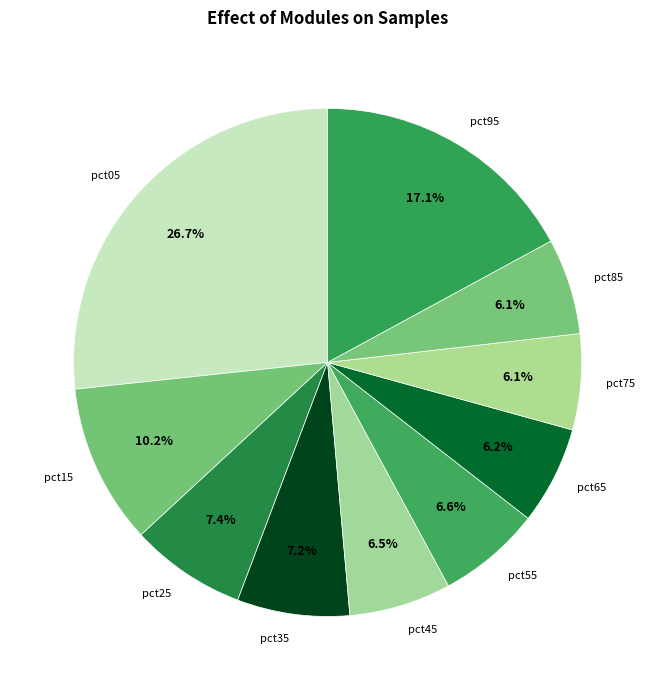

Which category has the biggest portion of the pie?

pct05